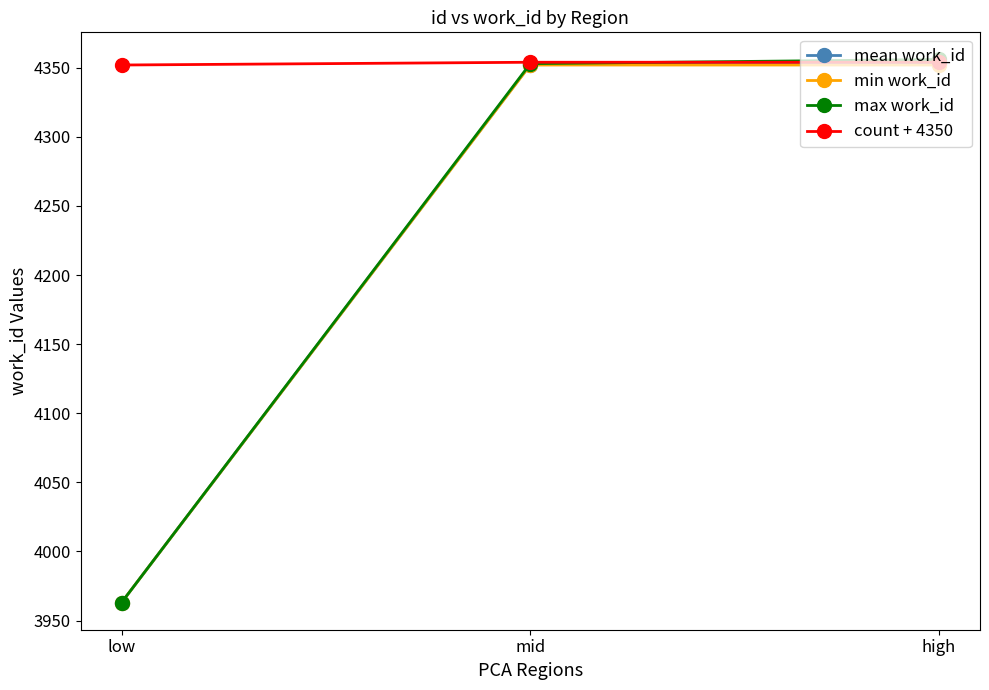

At which label does mean work_id first exceed 4352?

mid